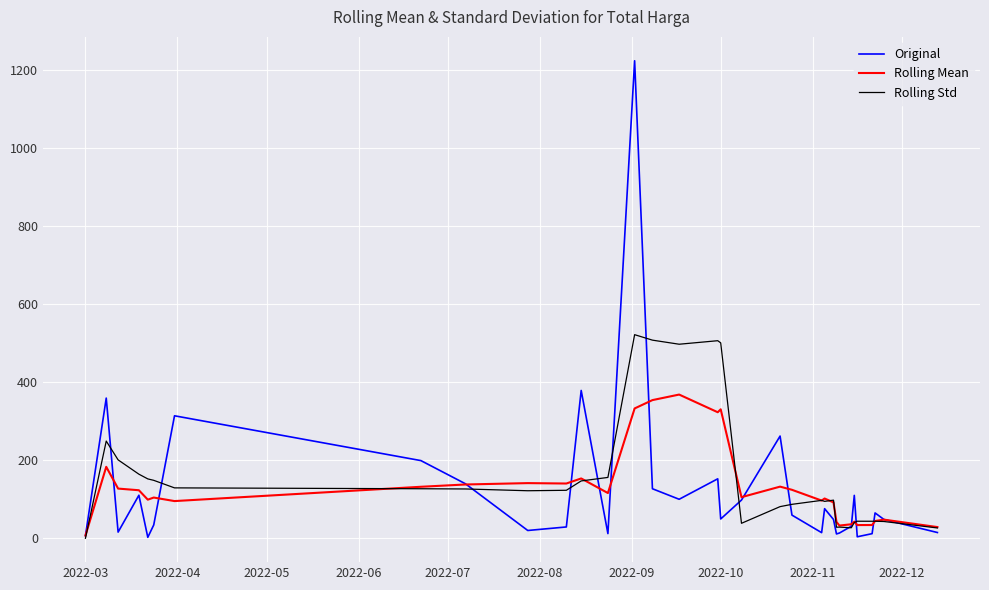

What are all the series names shown in the legend?

Original, Rolling Mean, Rolling Std